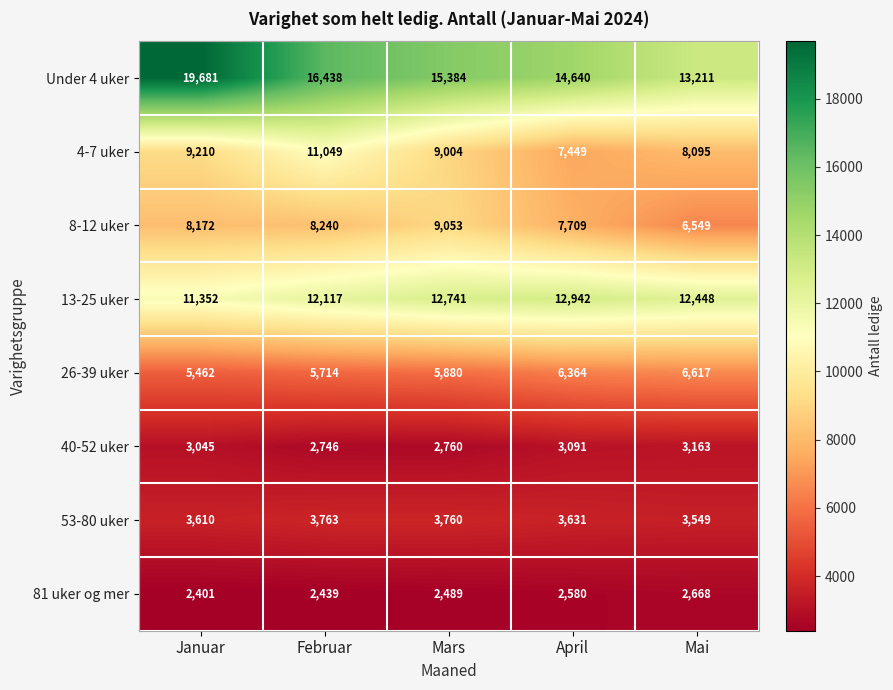

Where is 13-25 uker nearest to the value 12147?

Februar